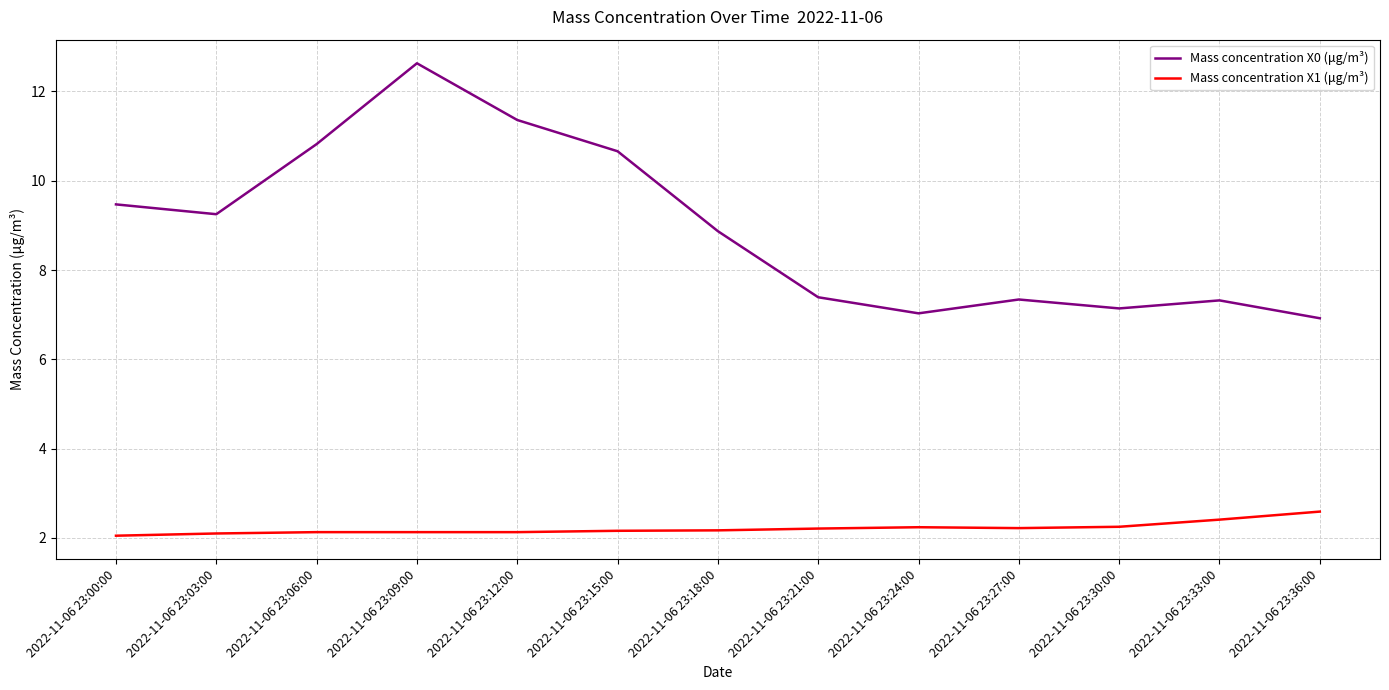

At how many categories does at least one series exceed 4?

13